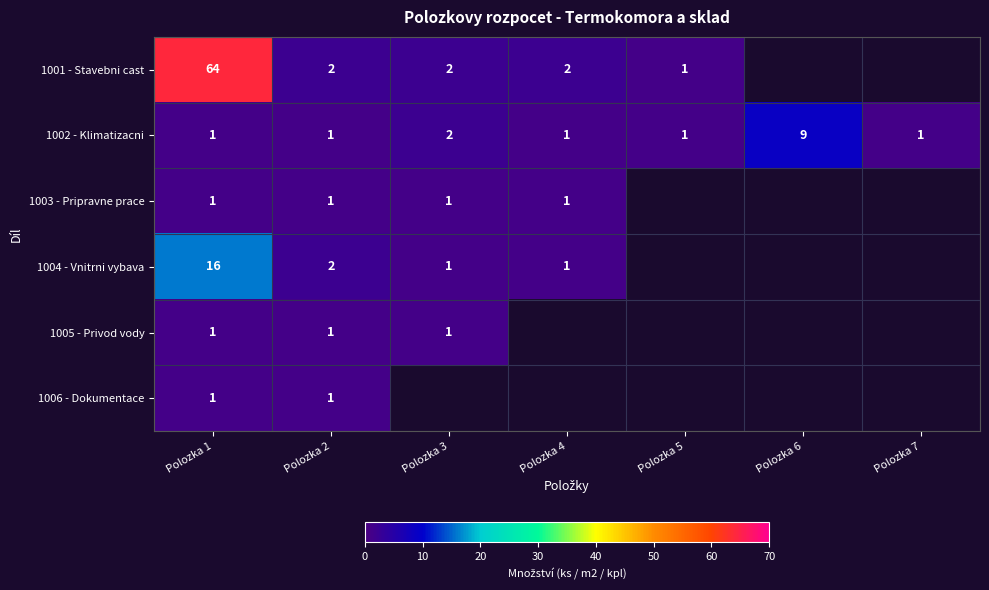

What is the difference between the 1002 - Klimatizacni values at Polozka 6 and Polozka 2?

8